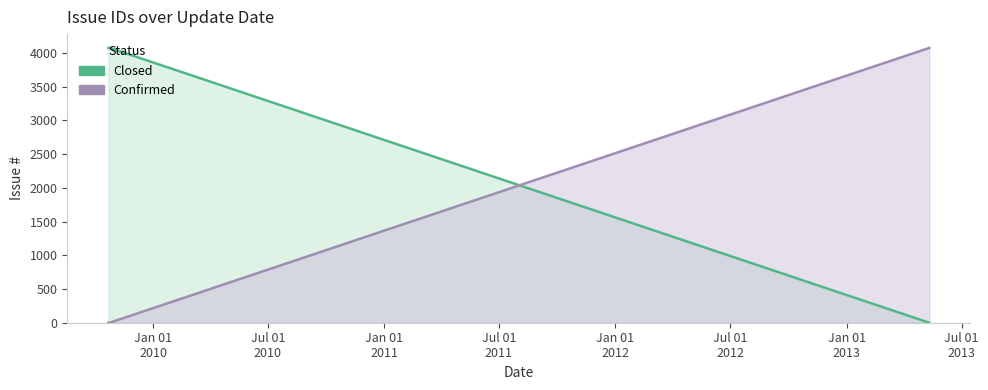

What is the total value across all series at Jul 01
2010?

4074